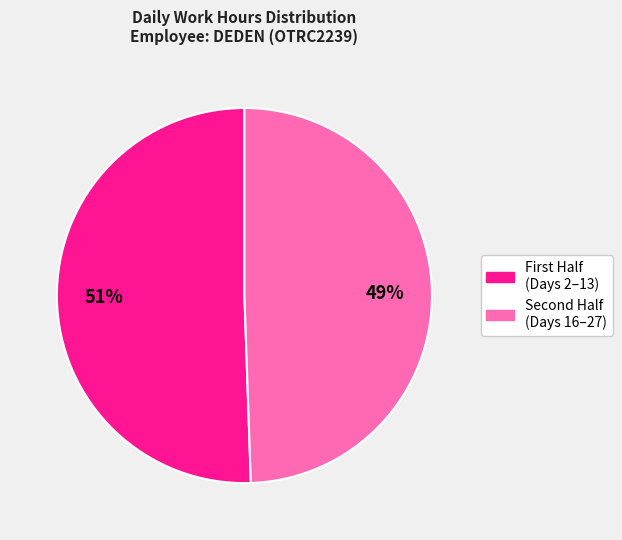

Is there a majority slice in this chart?

Yes